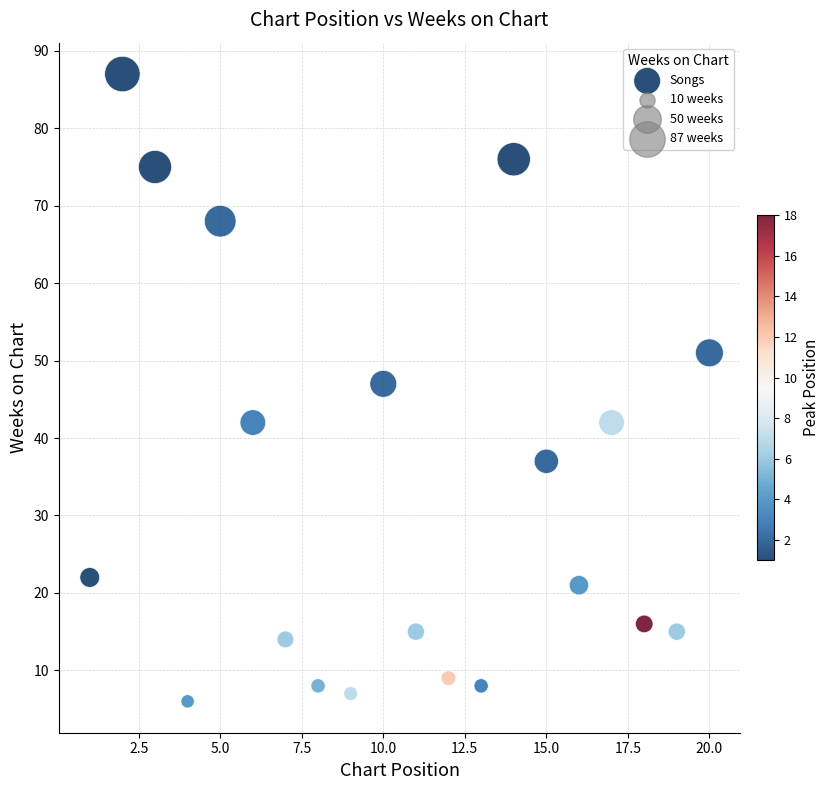

What is the range of X values (max minus min)?

19